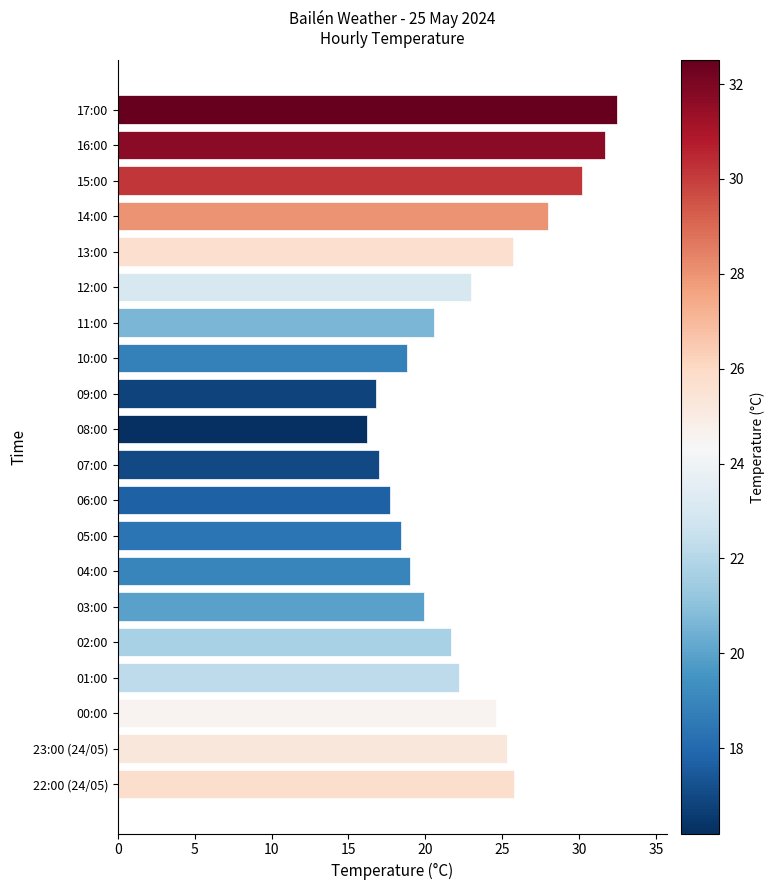

Which category has the lowest value across all series?

08:00